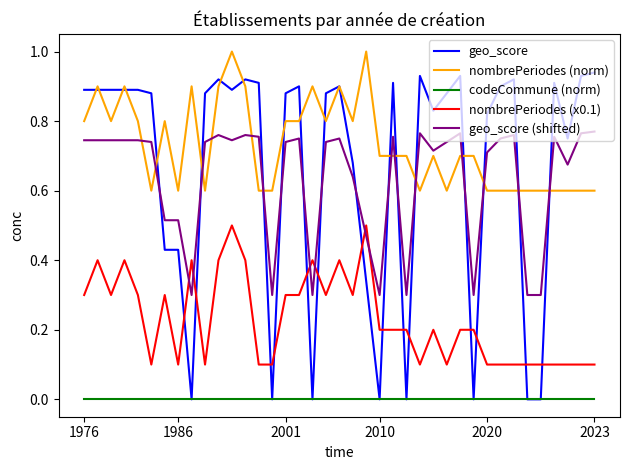

True or false: nombrePeriodes (norm) and codeCommune (norm) cross at least once.

False